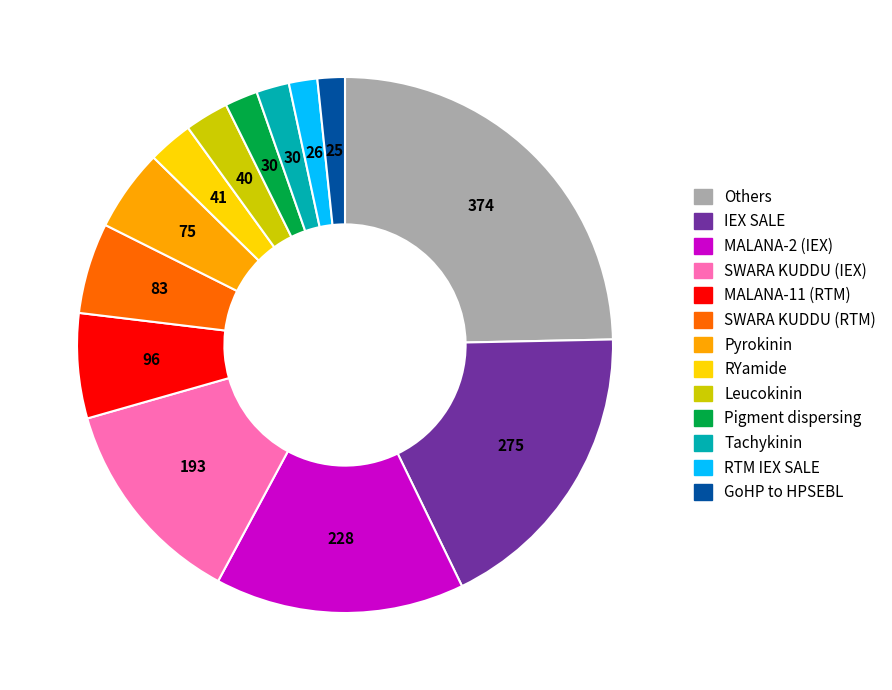

Is MALANA-11 (RTM) the majority of the pie?

No